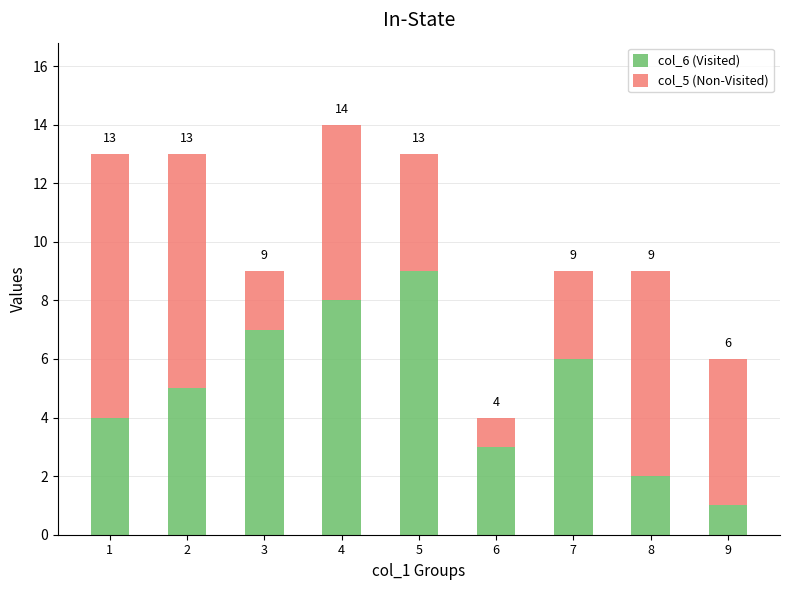

At which category is the sum across all series the highest?

4